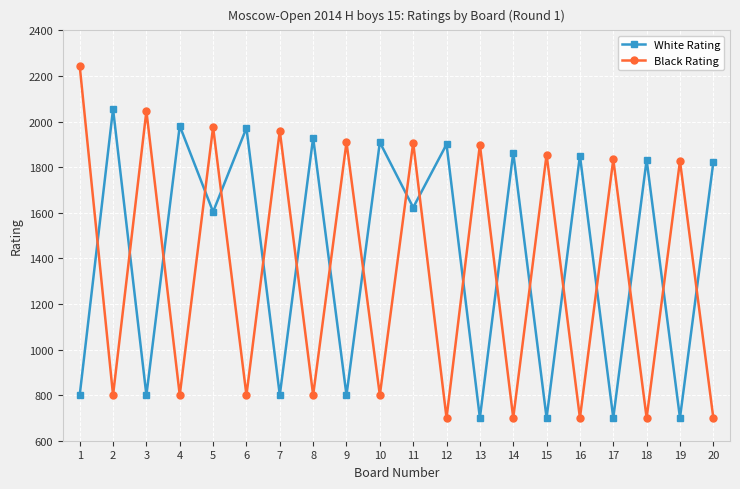

What is the value of the White Rating point at the 7th from the left?

800